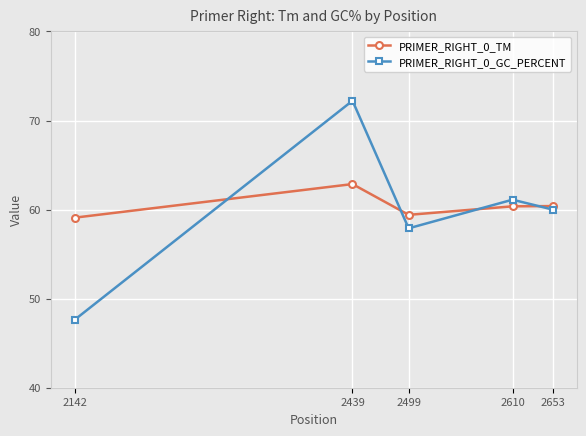

What is the lowest value of the PRIMER_RIGHT_0_GC_PERCENT series?

47.6